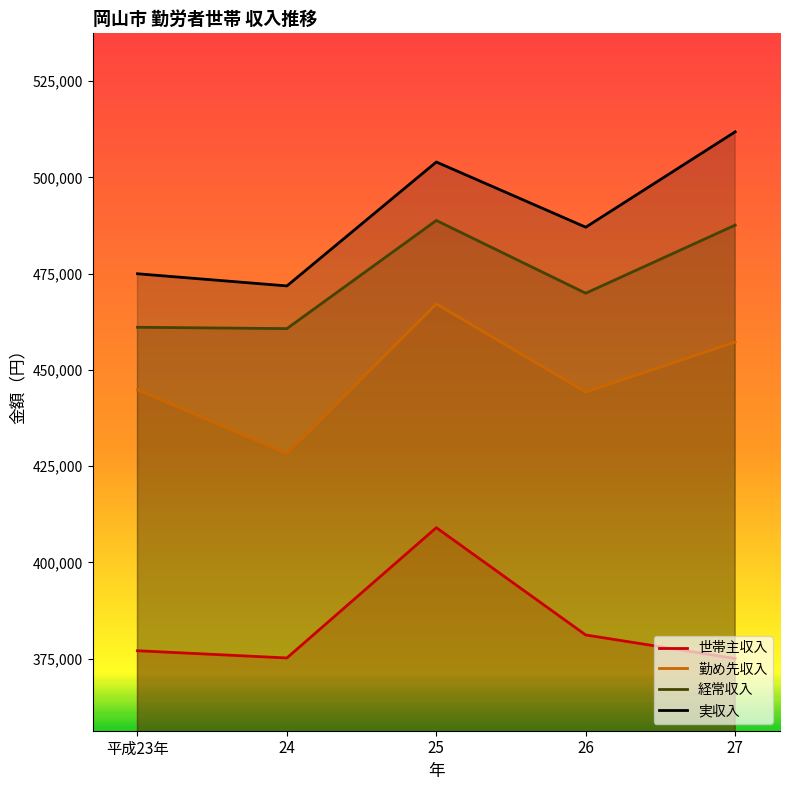

In 世帯主収入, how many points are higher than both neighbors (excluding endpoints)?

1